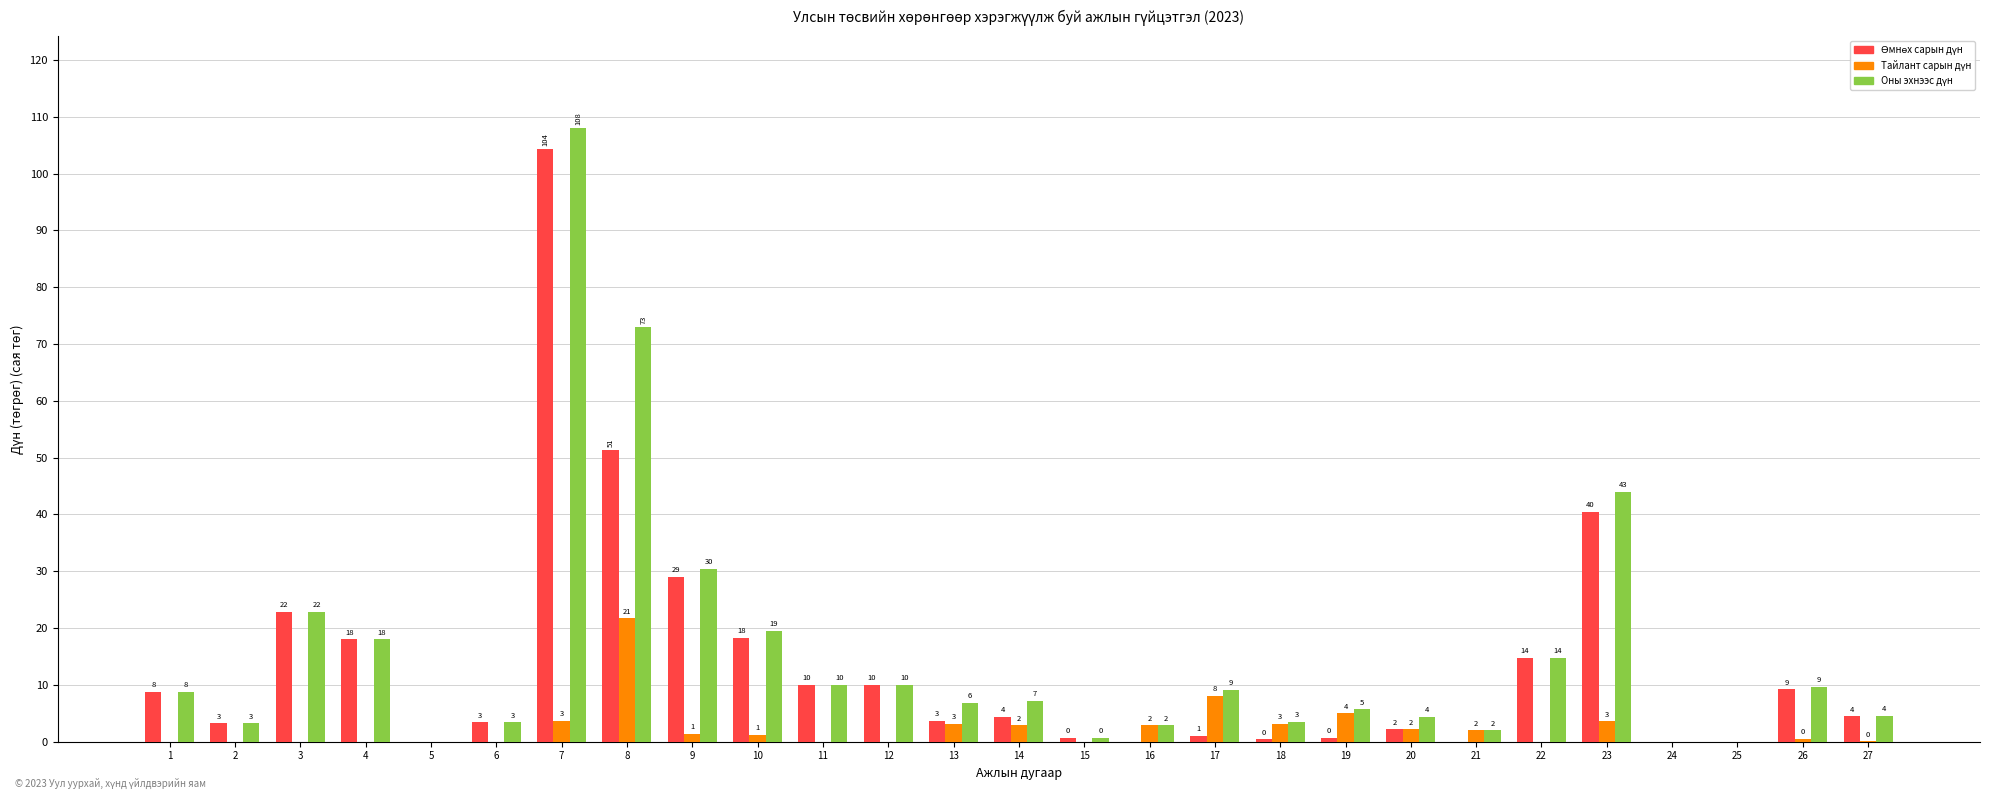

The value of Тайлант сарын дүн at 7 is 1.7. True or false?

False